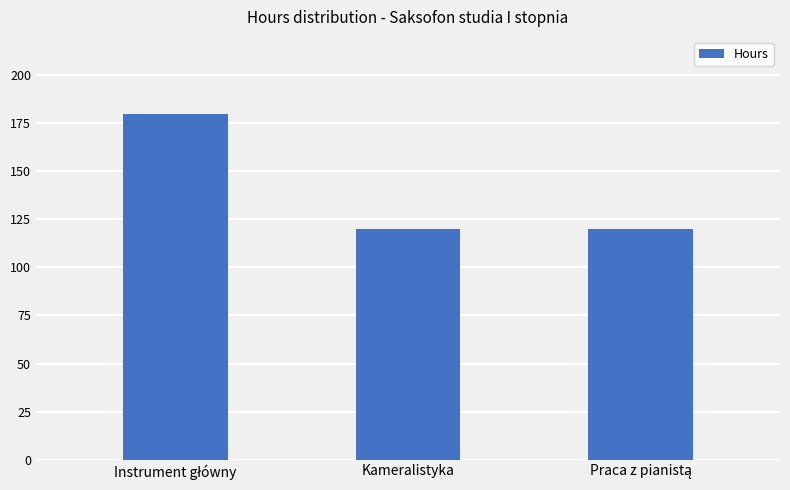

The chart shows a value of 214 at Kameralistyka. True or false?

False